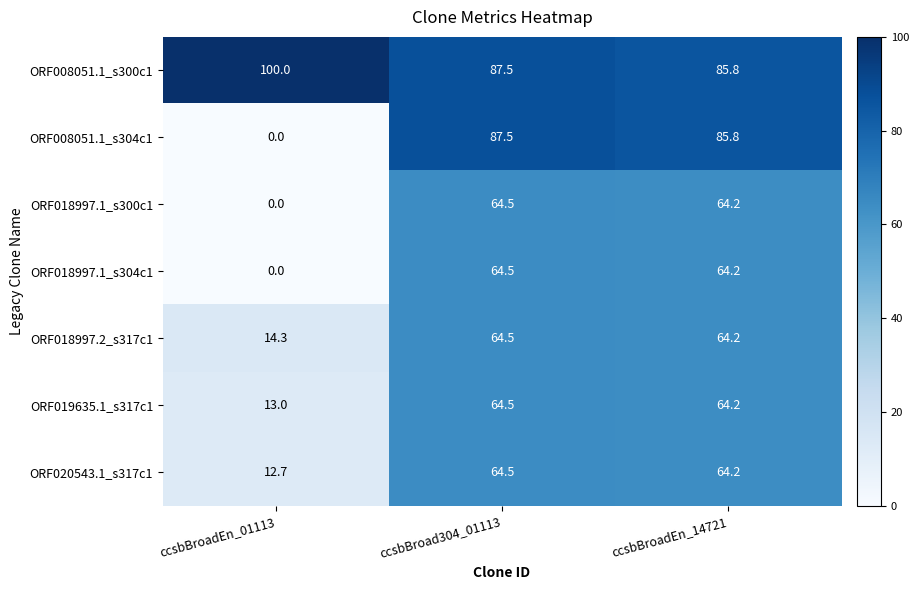

Which category has the lowest value in the ORF019635.1_s317c1 series?

ccsbBroadEn_01113